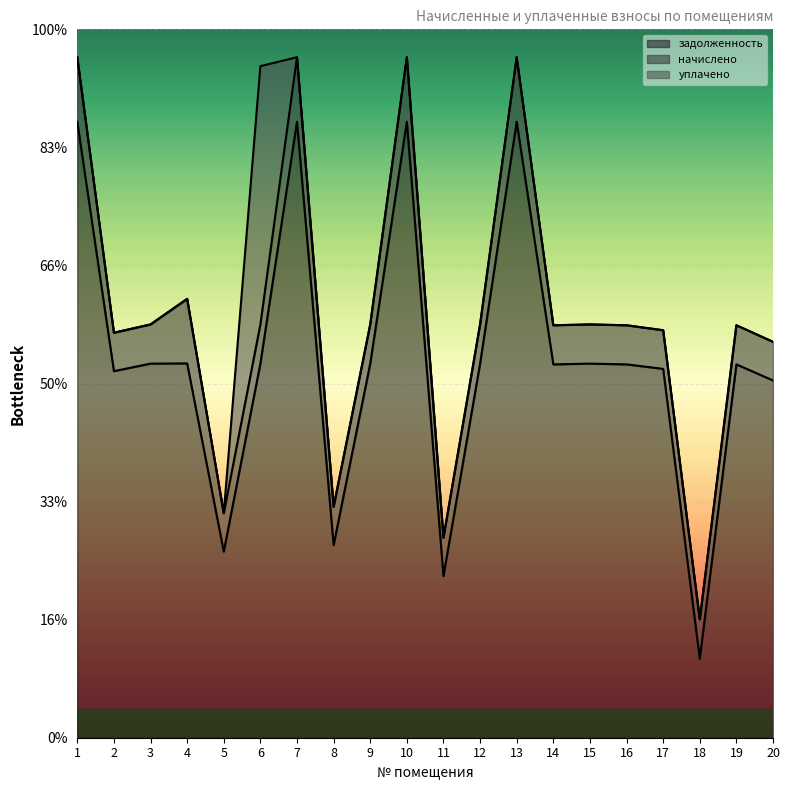

Which category has the highest value across all series?

1